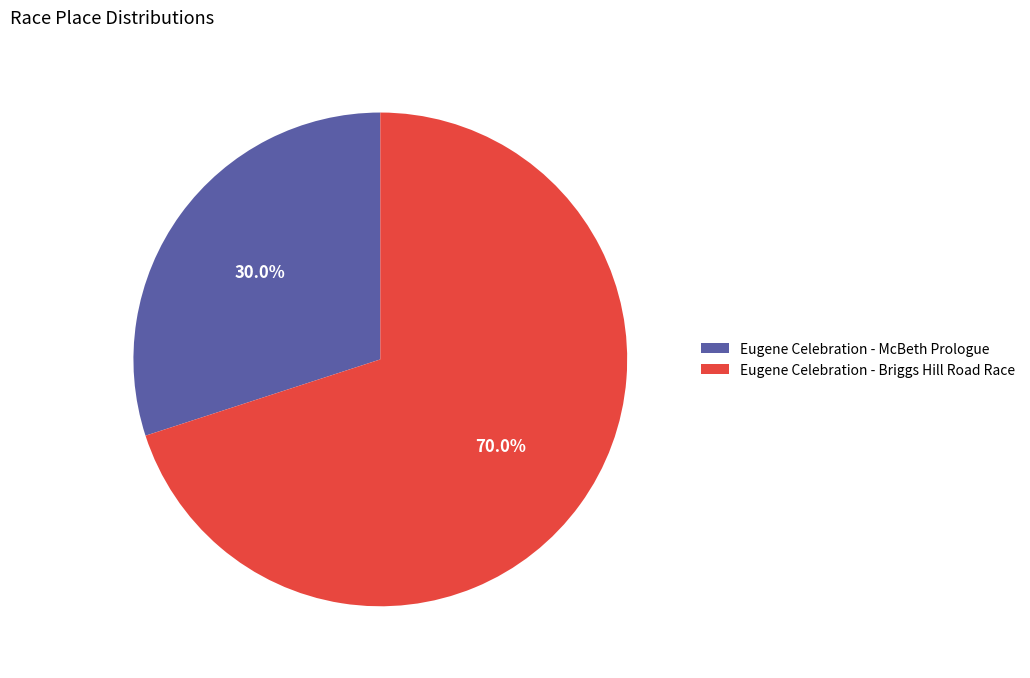

Approximately how many times larger is the value at Eugene Celebration - McBeth Prologue compared to Eugene Celebration - Briggs Hill Road Race?

0.4